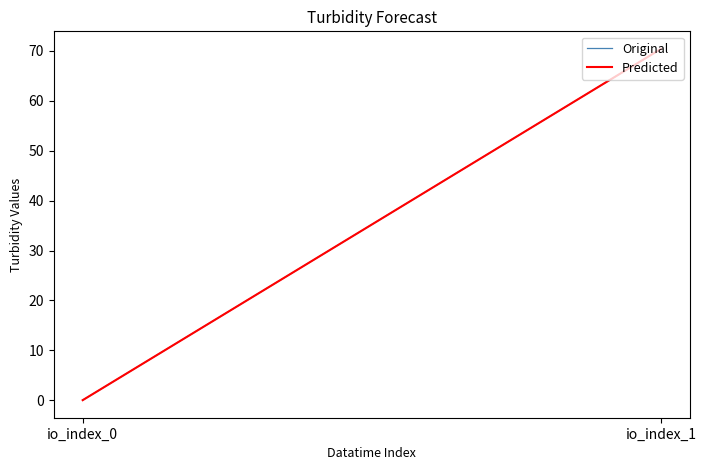

How many distinct data groups are displayed?

2